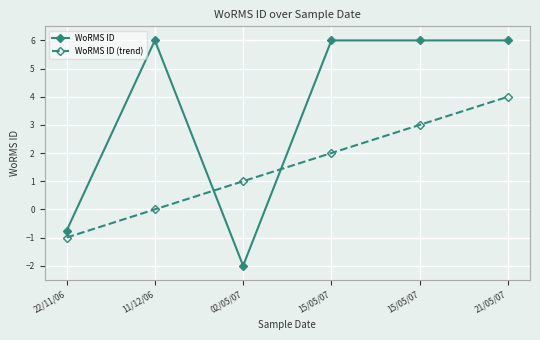

How many lines are shown in the chart?

2